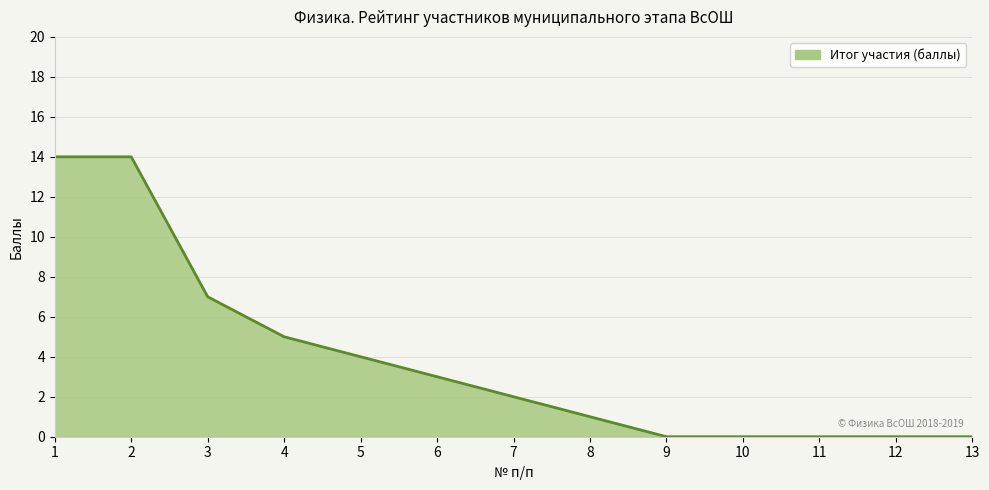

True or false: the data shows 14 at 1.

True